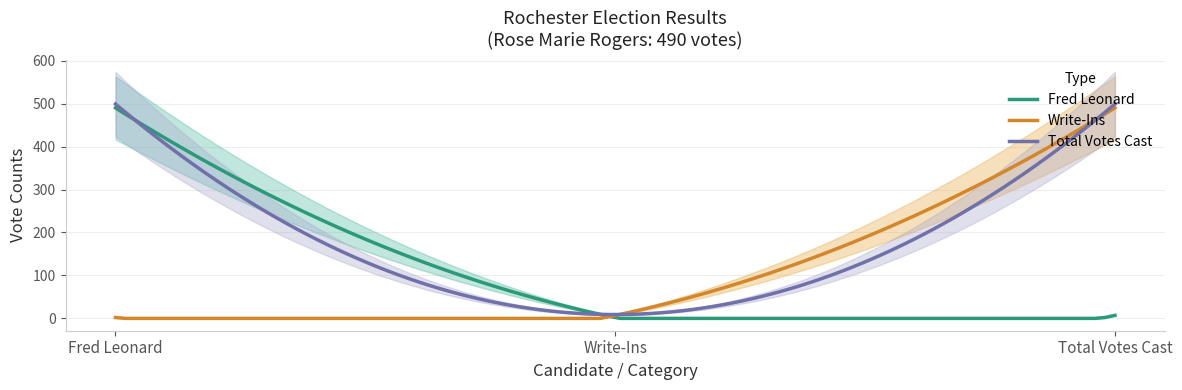

At which label does Fred Leonard reach its peak?

Fred Leonard